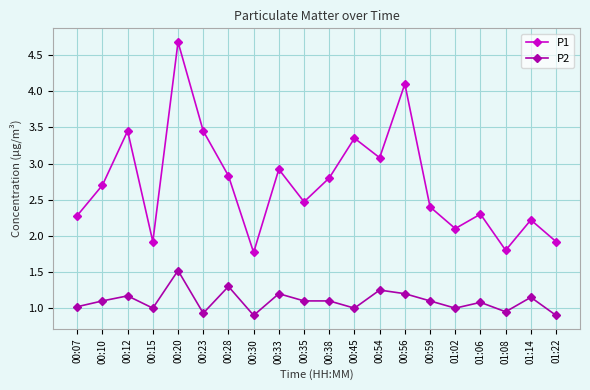

Is the value of P1 at 00:12 greater than the value of P2 at 00:54?

Yes